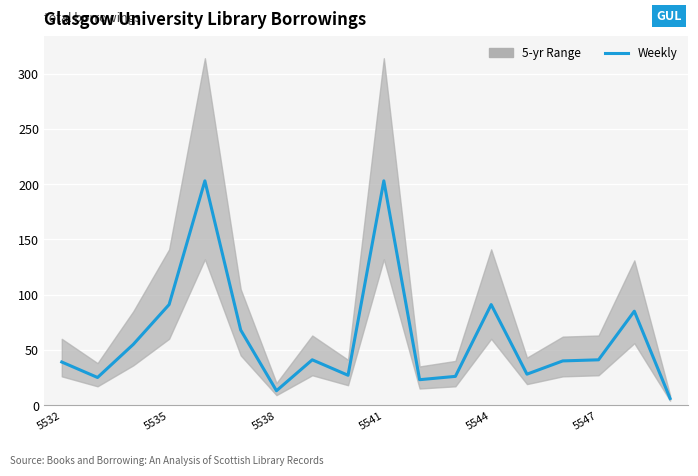

What is the smallest value displayed?

6